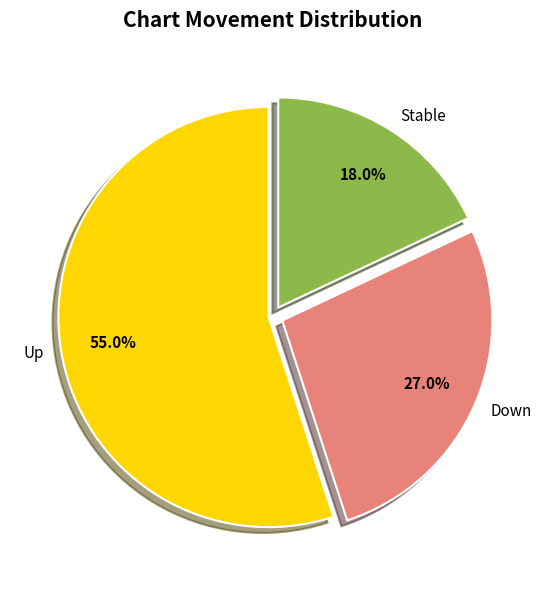

What is the majority slice?

Up